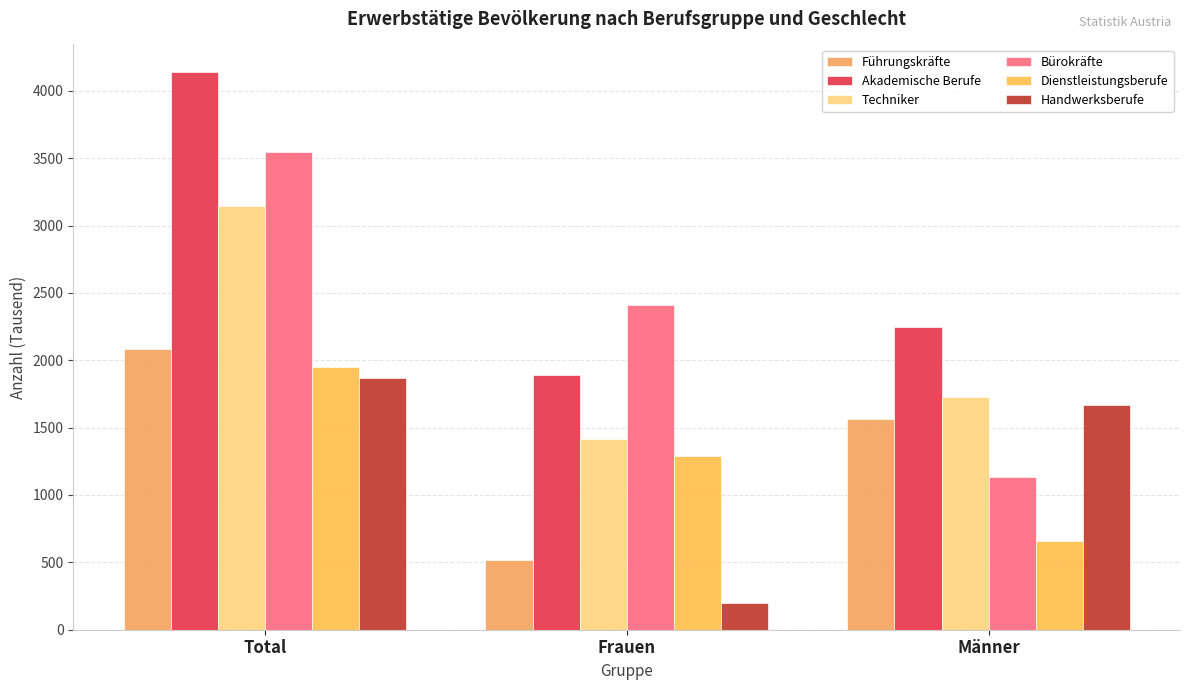

True or false: Handwerksberufe has a value of 1865 at Total.

True